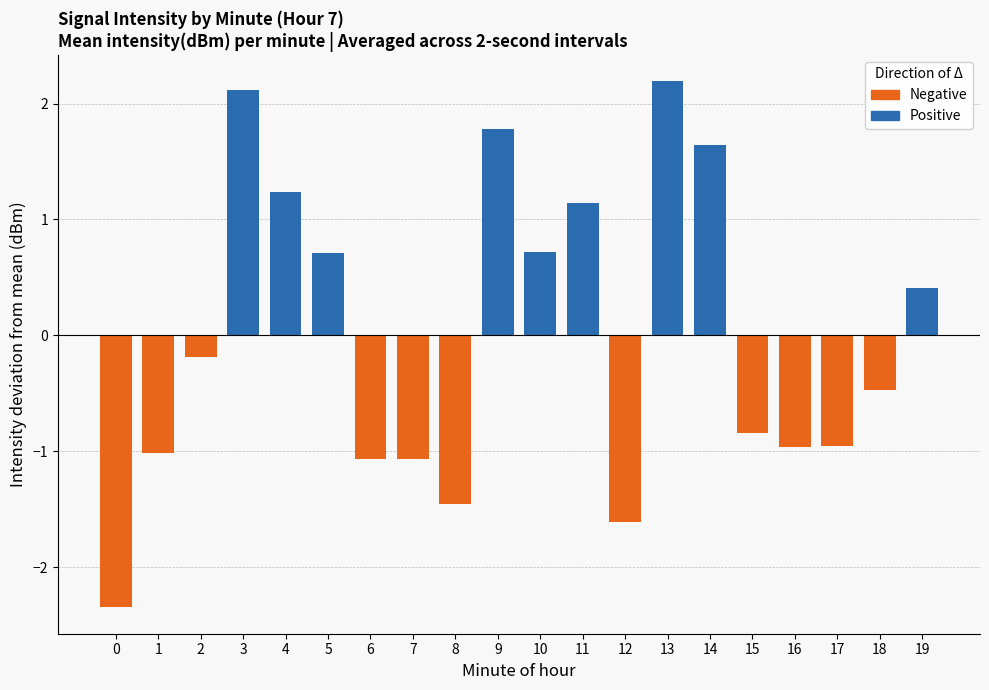

What is the minimum value for Negative?

-2.3